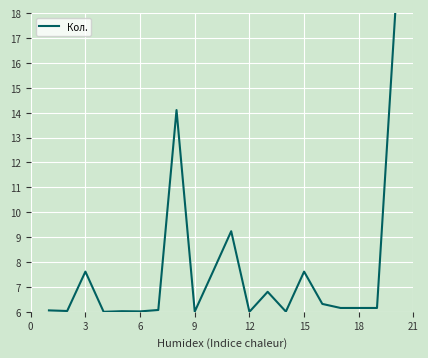

What is the maximum value shown in the chart?

18.0